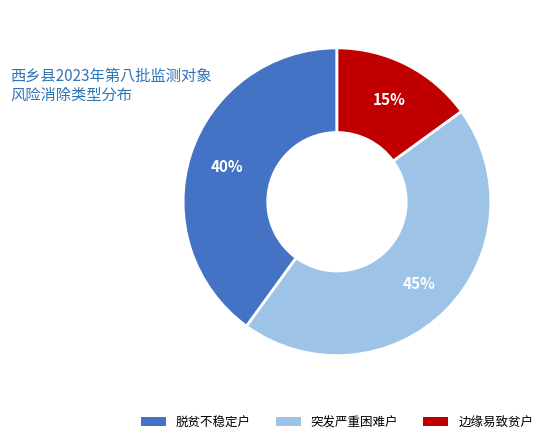

To the nearest percent, what portion does 脱贫不稳定户 represent?

40%